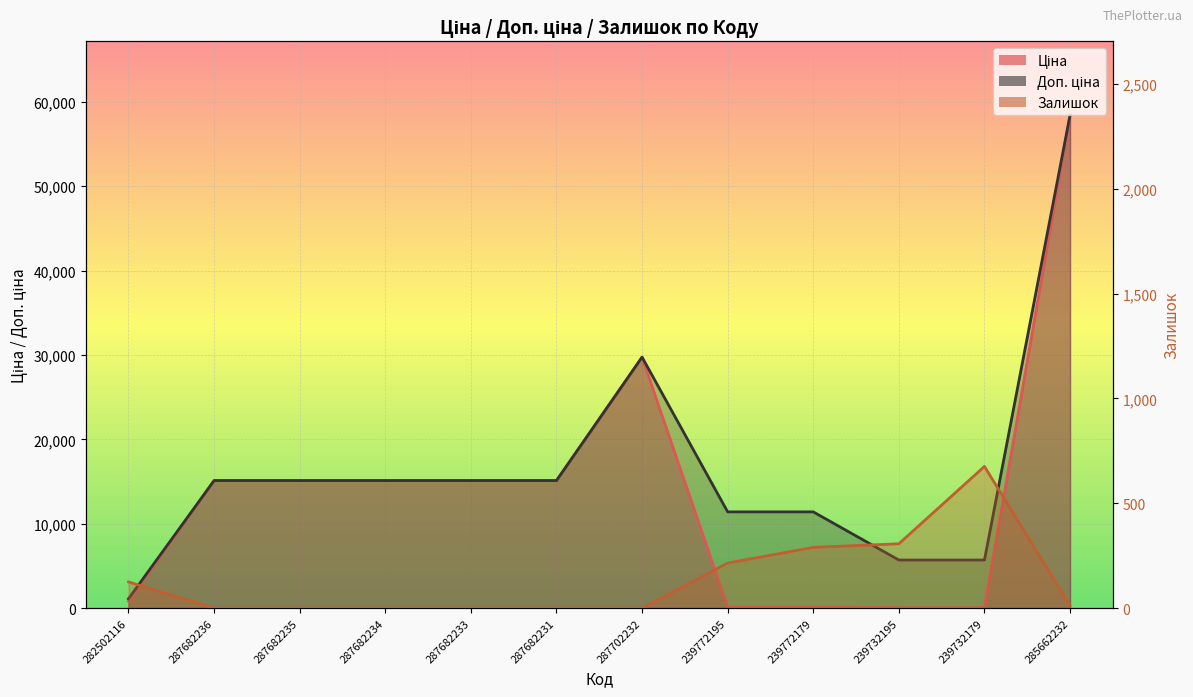

Read the Залишок value at 282502116.

125.0